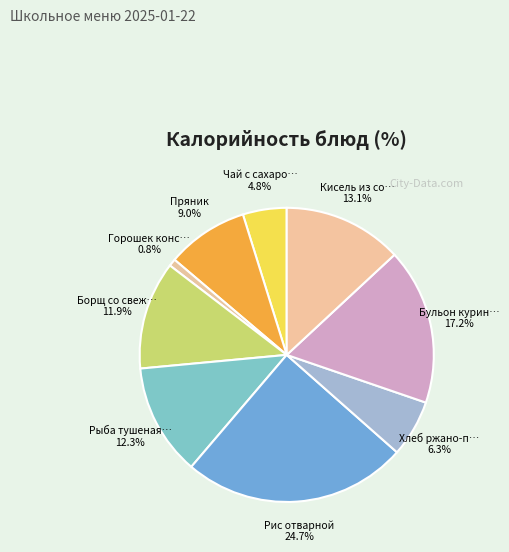

Which category has the smallest portion of the pie?

Горошек консервированный